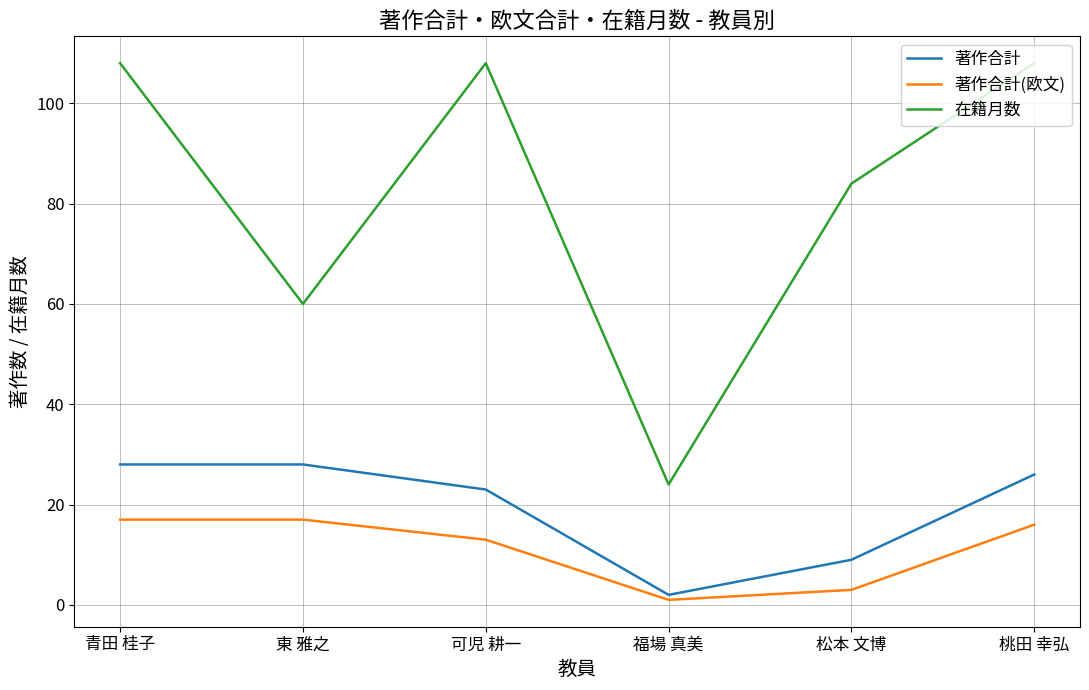

Which label corresponds to the smallest value in the chart?

福場 真美